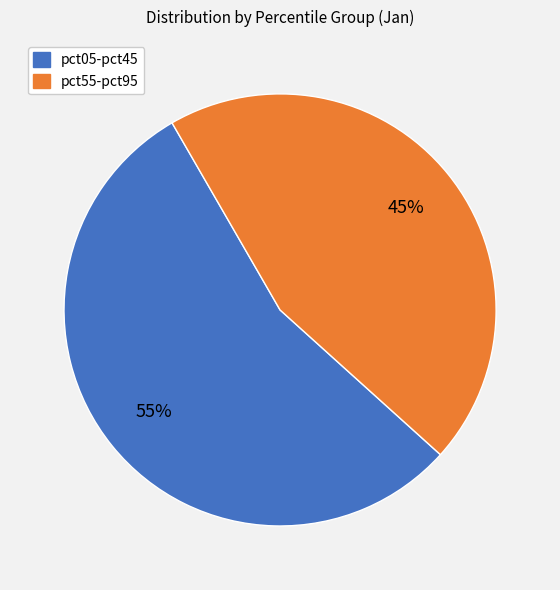

Does any single category account for the majority?

Yes